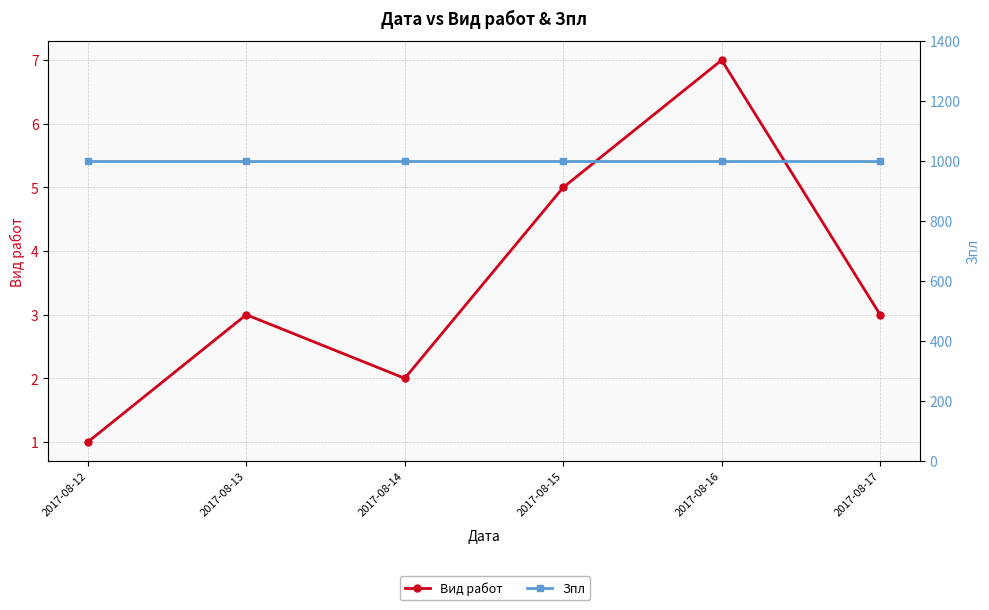

List the series in order of their peak value, lowest first.

Вид работ, Зпл